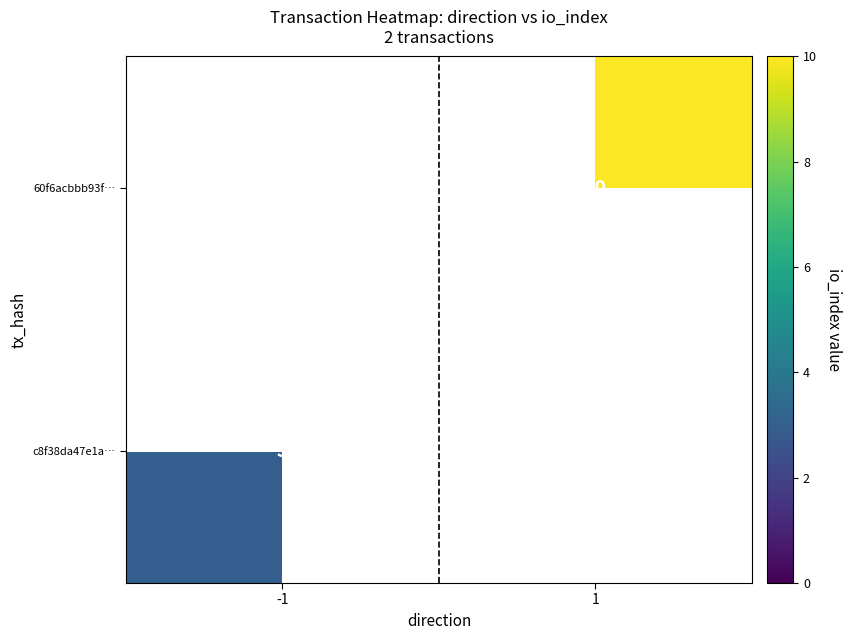

True or false: c8f38da47e1a… has a value of 3 at -1.

True